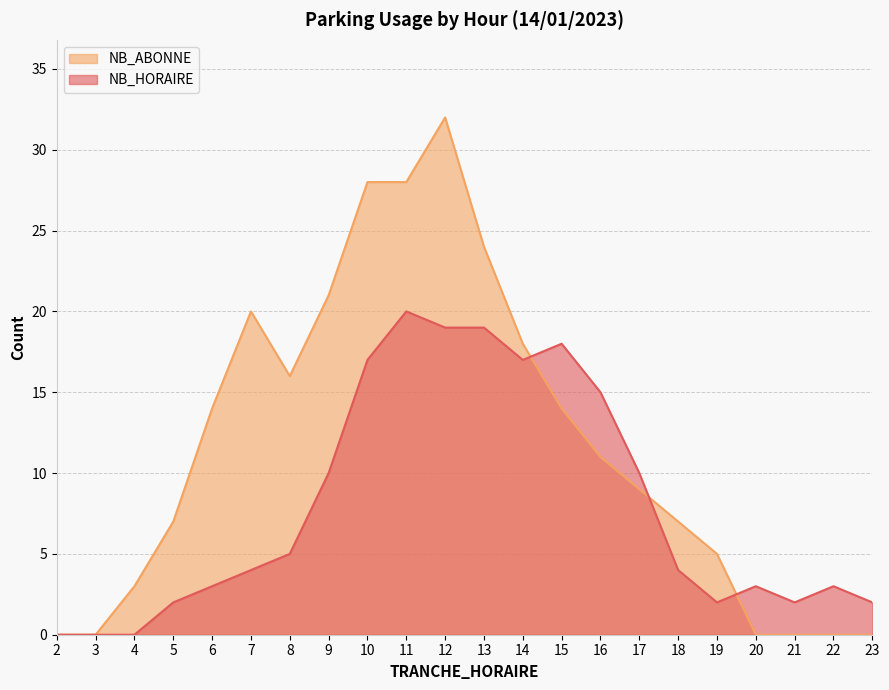

How many times do NB_ABONNE and NB_HORAIRE cross each other?

3